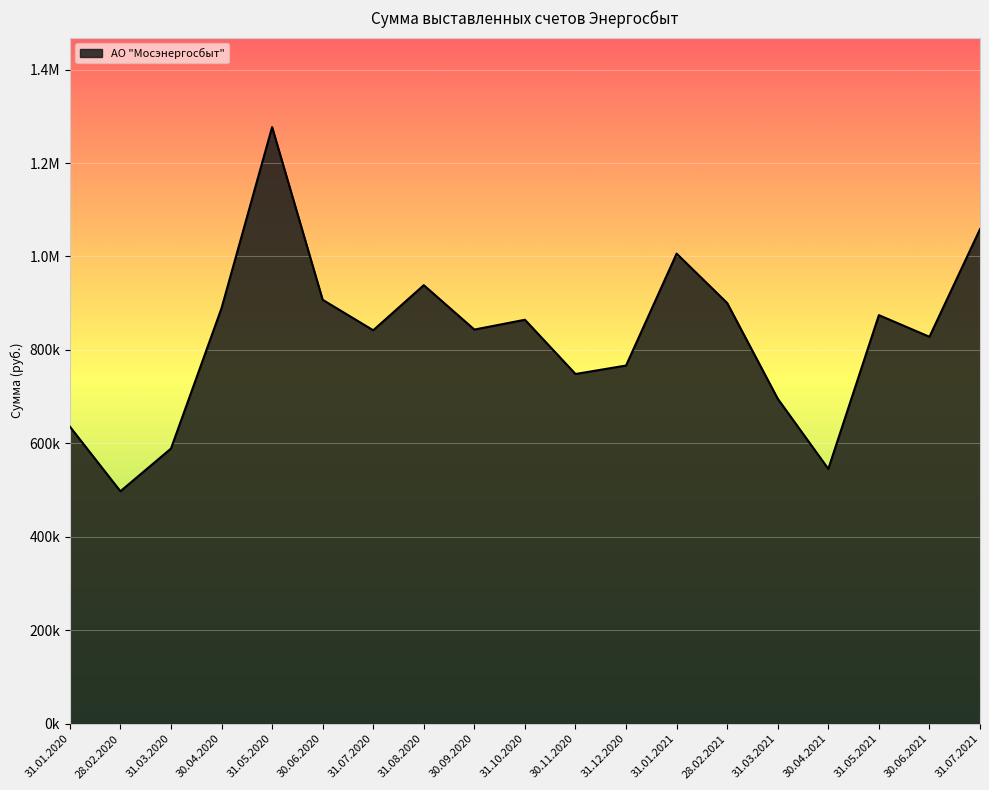

Which has a higher value, 30.04.2020 or 31.07.2020?

30.04.2020